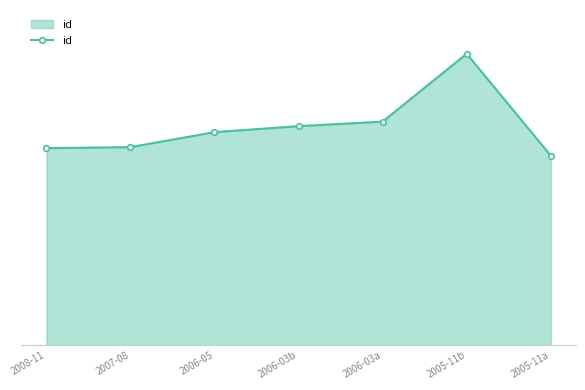

How many interior local peaks (higher than both neighbors) does the data have?

1